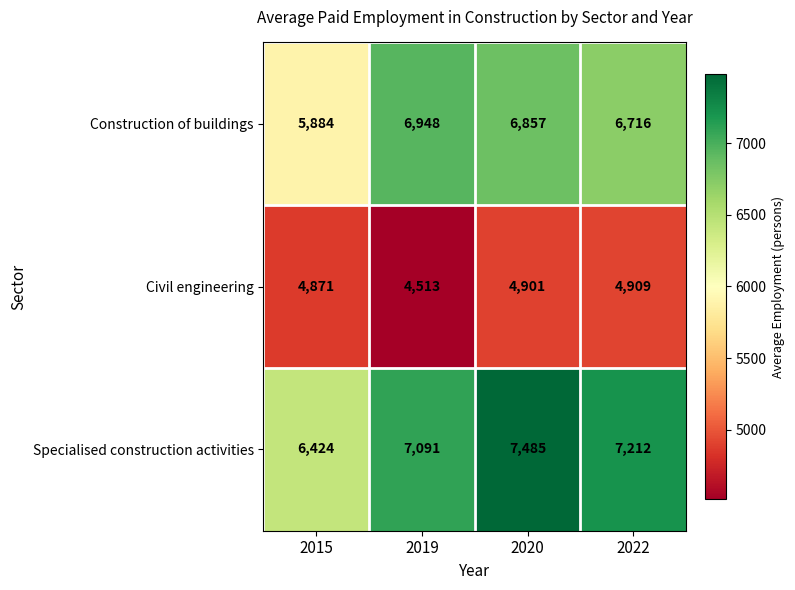

The value of Specialised construction activities at 2019 is 4201. True or false?

False